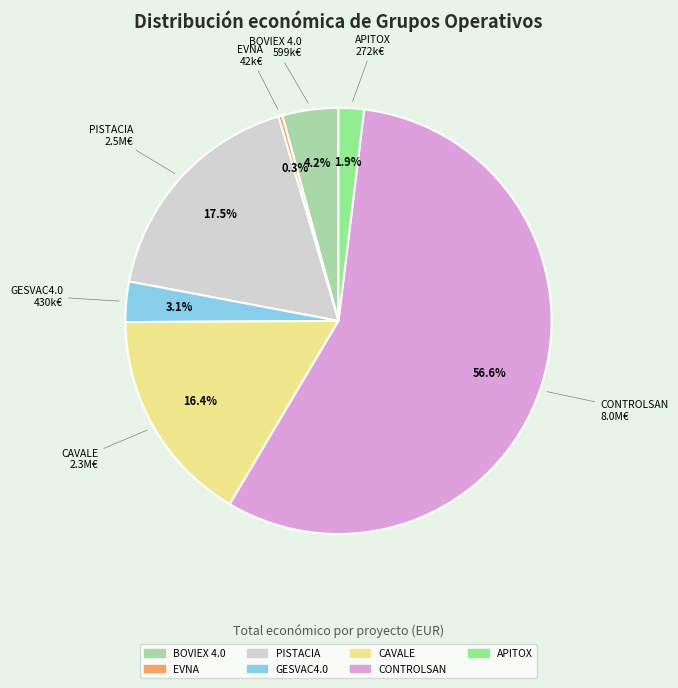

Between APITOX and BOVIEX 4.0, which is larger?

BOVIEX 4.0